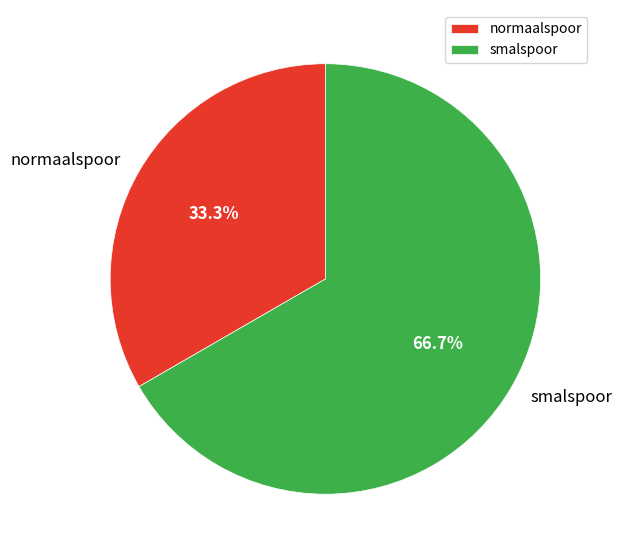

Is it true that normaalspoor is 33% of the pie?

True